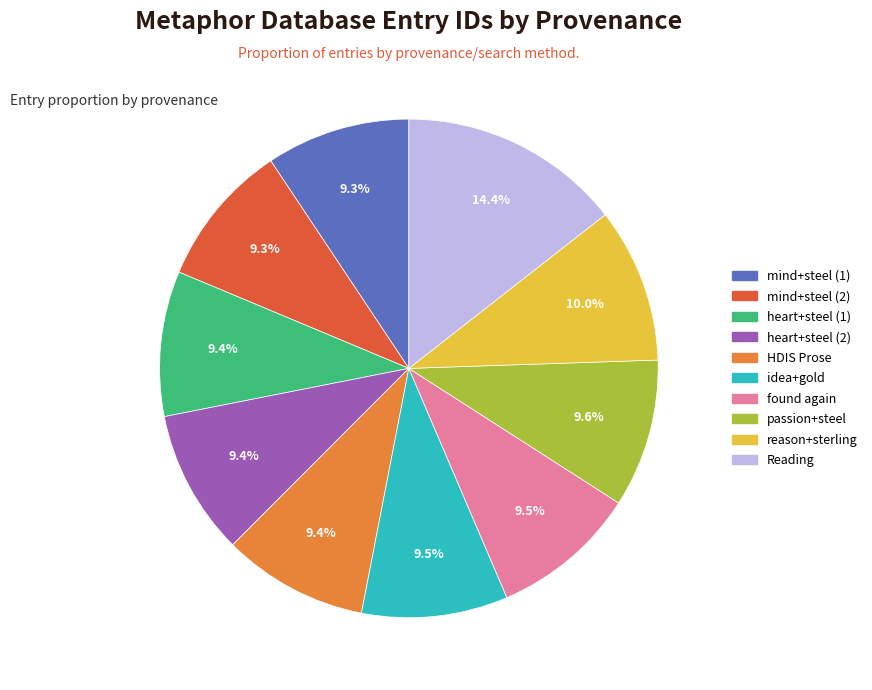

Is there a majority slice in this chart?

No